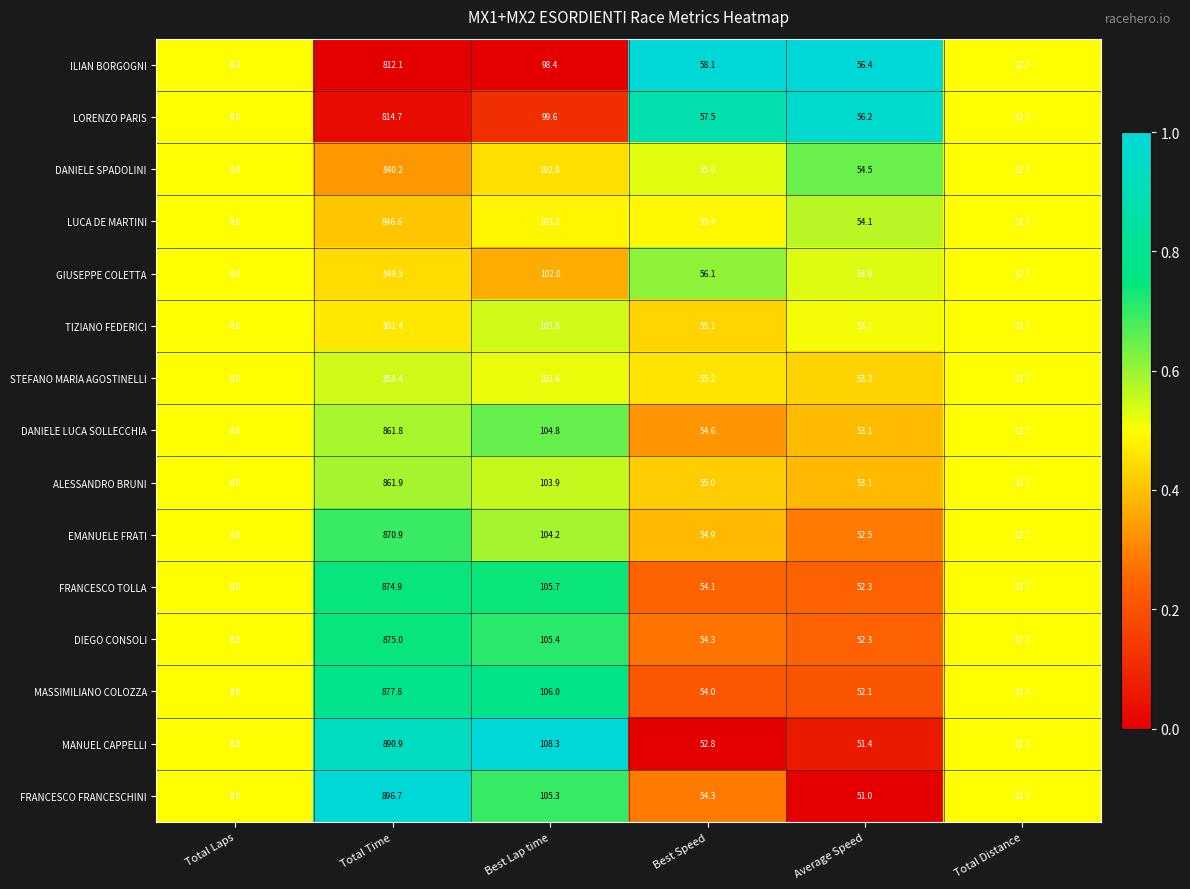

Which category has the highest value in the FRANCESCO TOLLA series?

Total Time